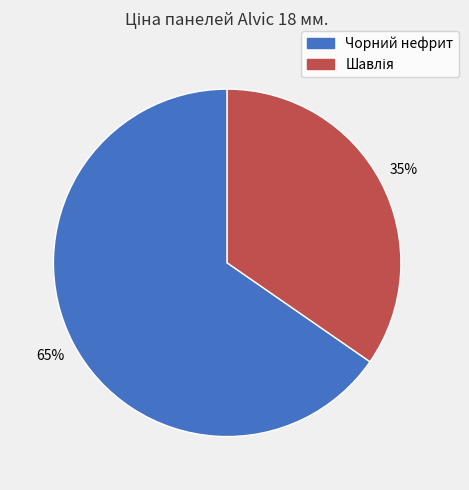

True or false: Чорний нефрит accounts for 65% of the total.

True